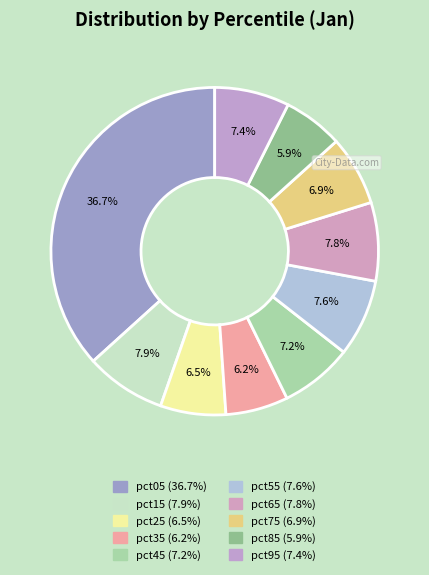

Count the number of slices in the pie.

10